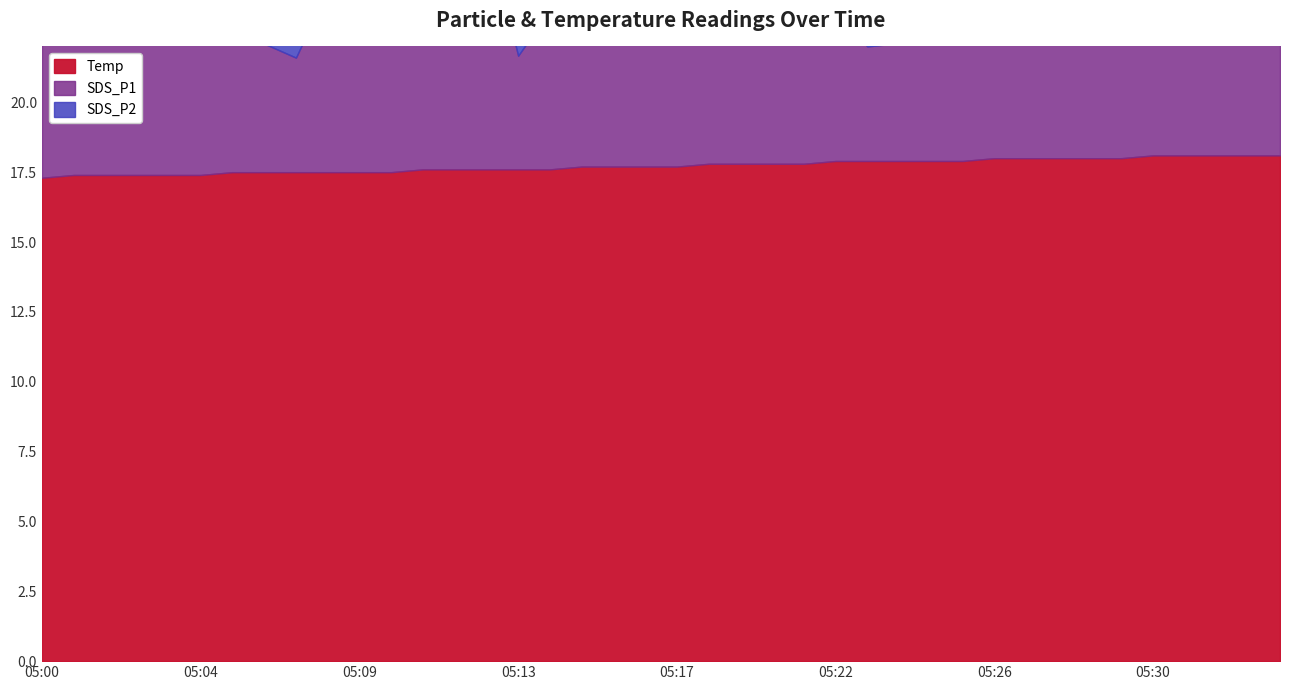

Is the value of Temp at 05:07 greater than the value of SDS_P1 at 05:11?

No